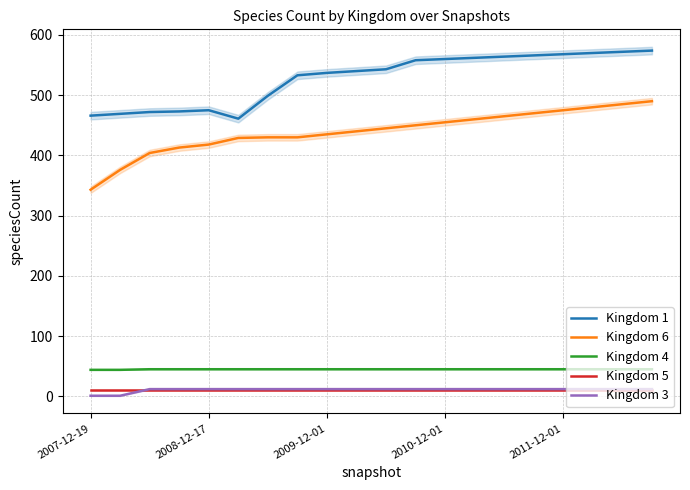

True or false: Kingdom 3 and Kingdom 1 intersect in this chart.

False